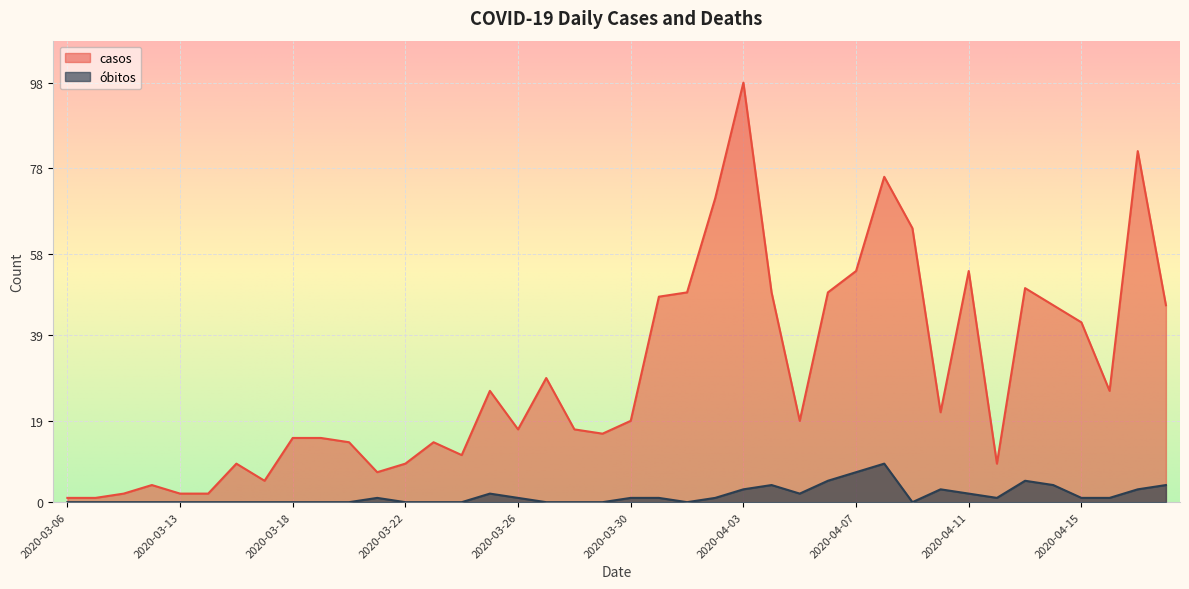

How many data points in óbitos are less than 1?

19